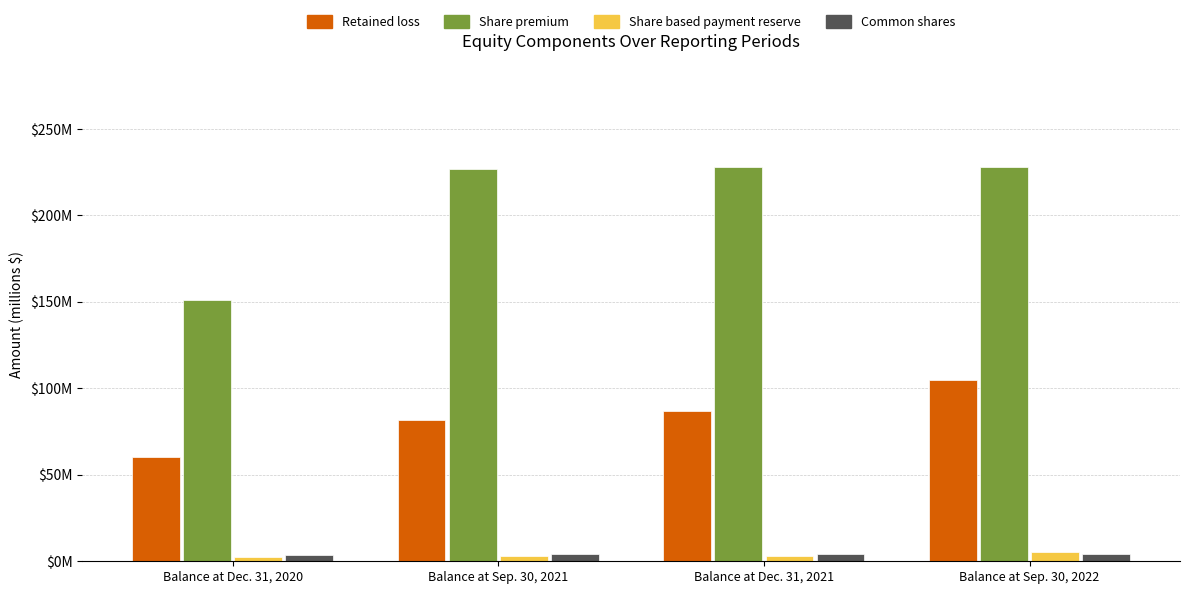

Are the bars grouped side by side (vs. stacked)?

Yes